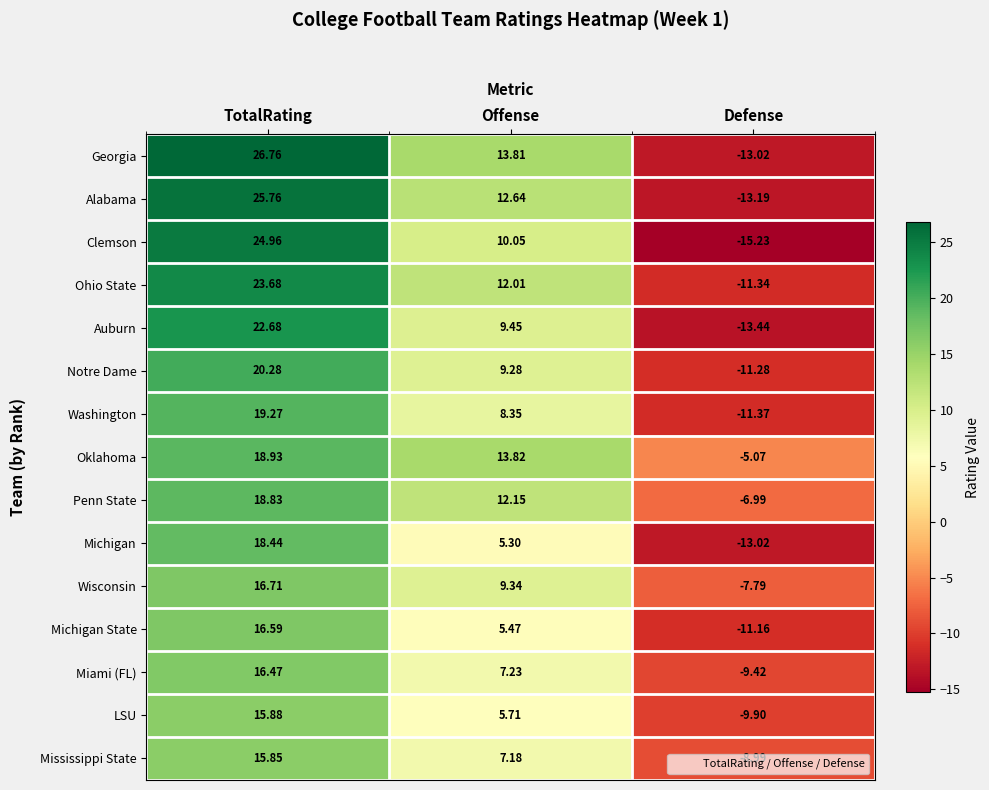

Which series has the largest total across all categories?

Oklahoma